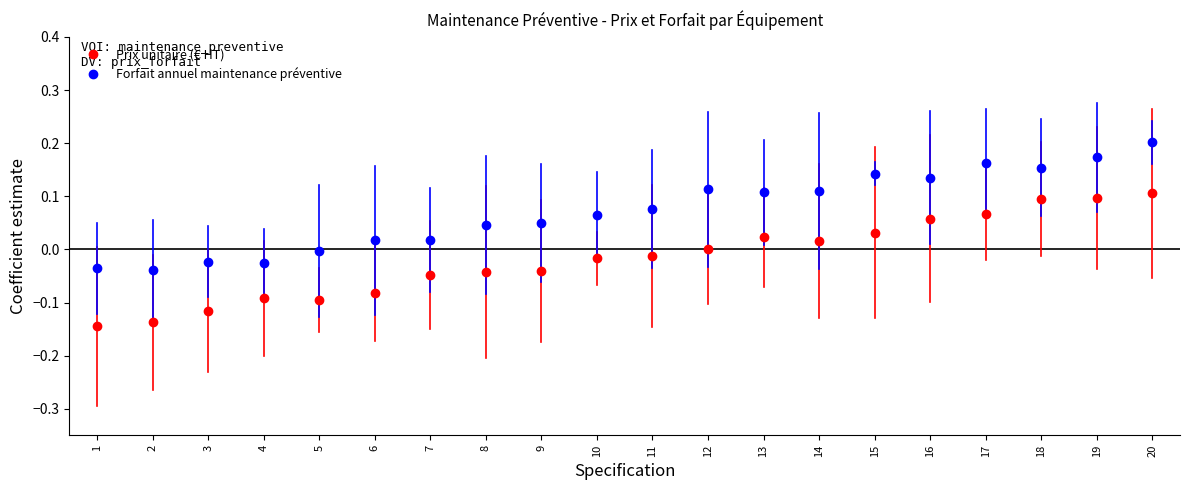

Is it true that Forfait annuel maintenance préventive equals -0.0 at 5?

True